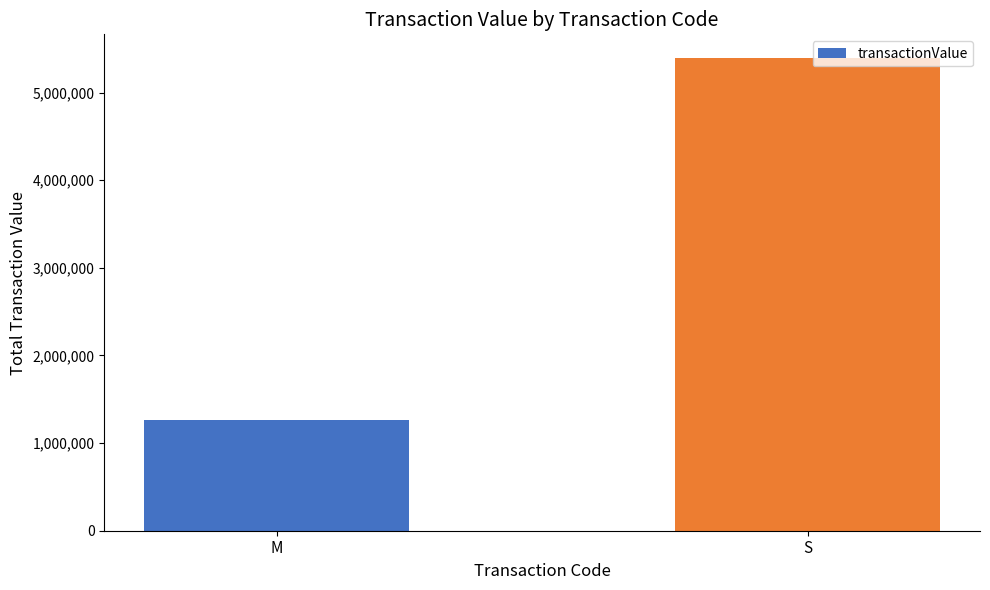

Are the bars horizontal?

No